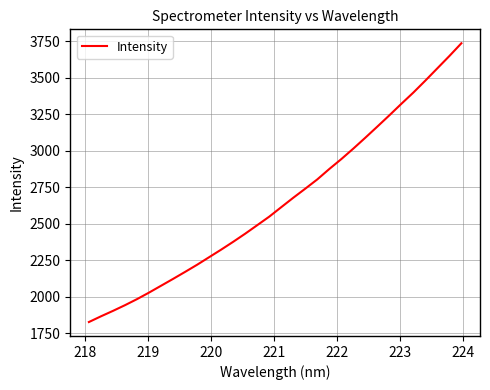

What is the difference between the maximum and minimum values?

1908.1